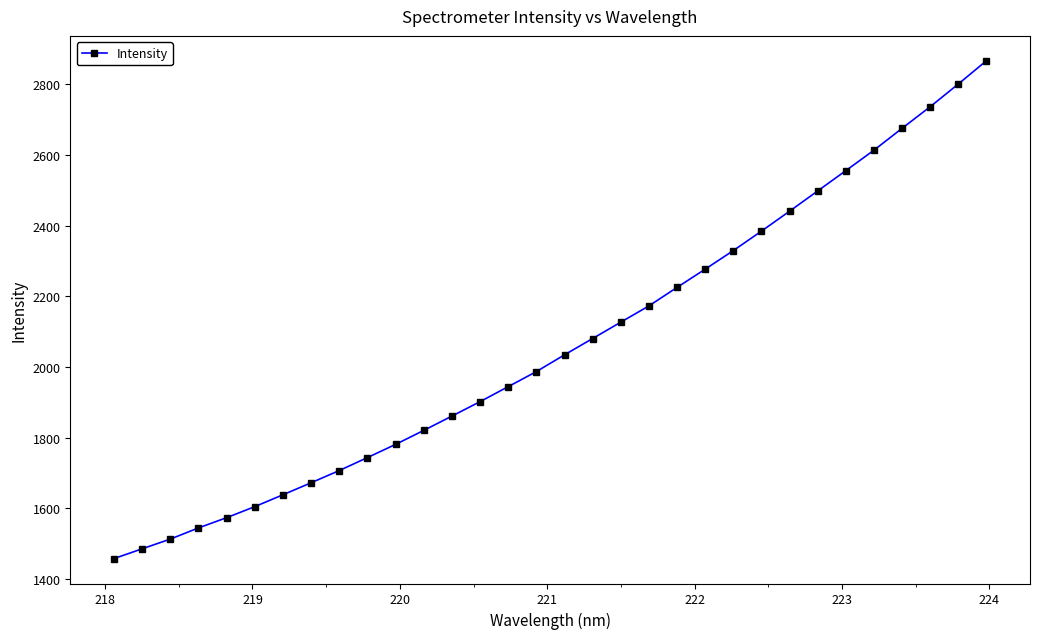

What is the value of the 20th point from the left?

2172.8